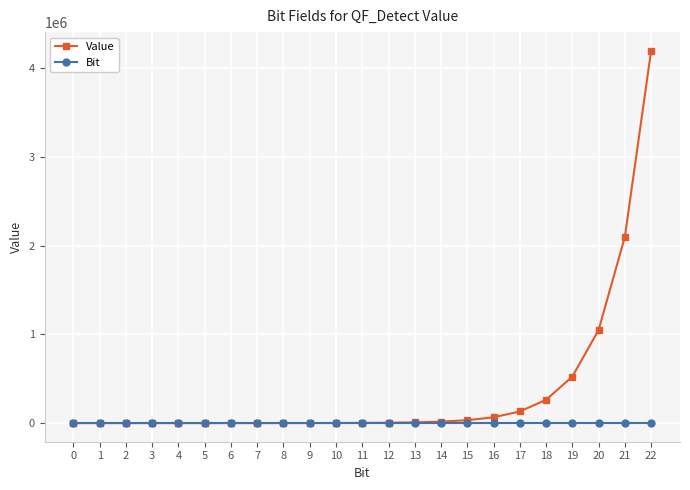

At which category is the sum across all series the highest?

22